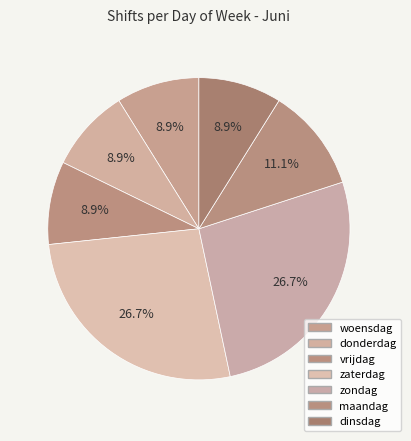

What portion of the pie excludes zondag?

73.3%